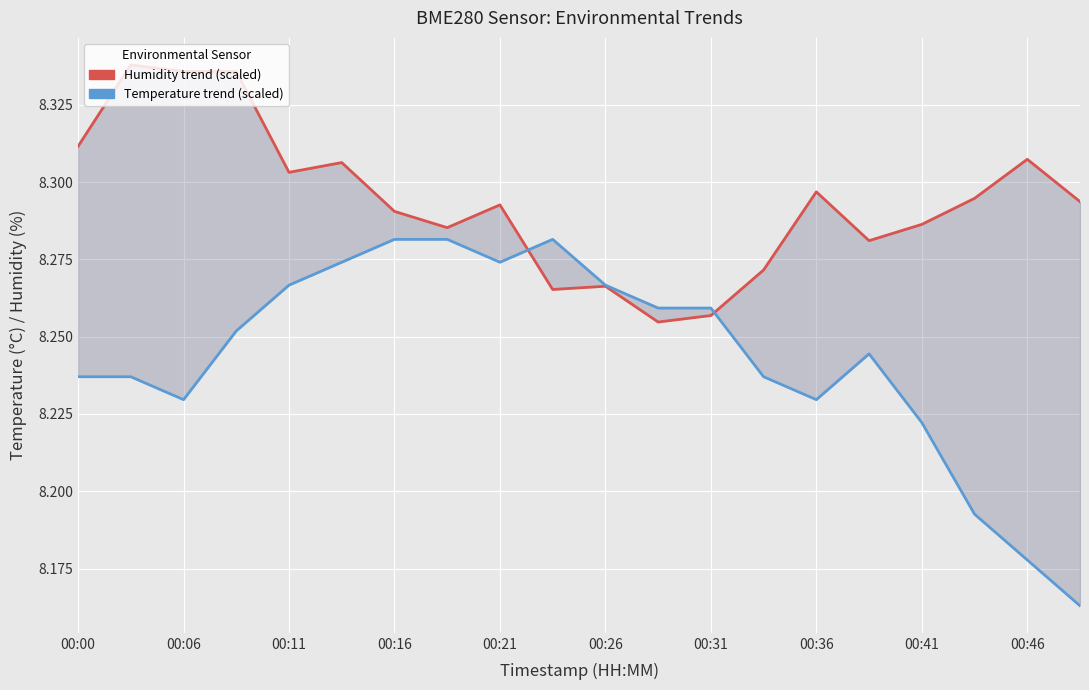

What is the approximate value of Temperature trend (scaled) at 13?

8.2